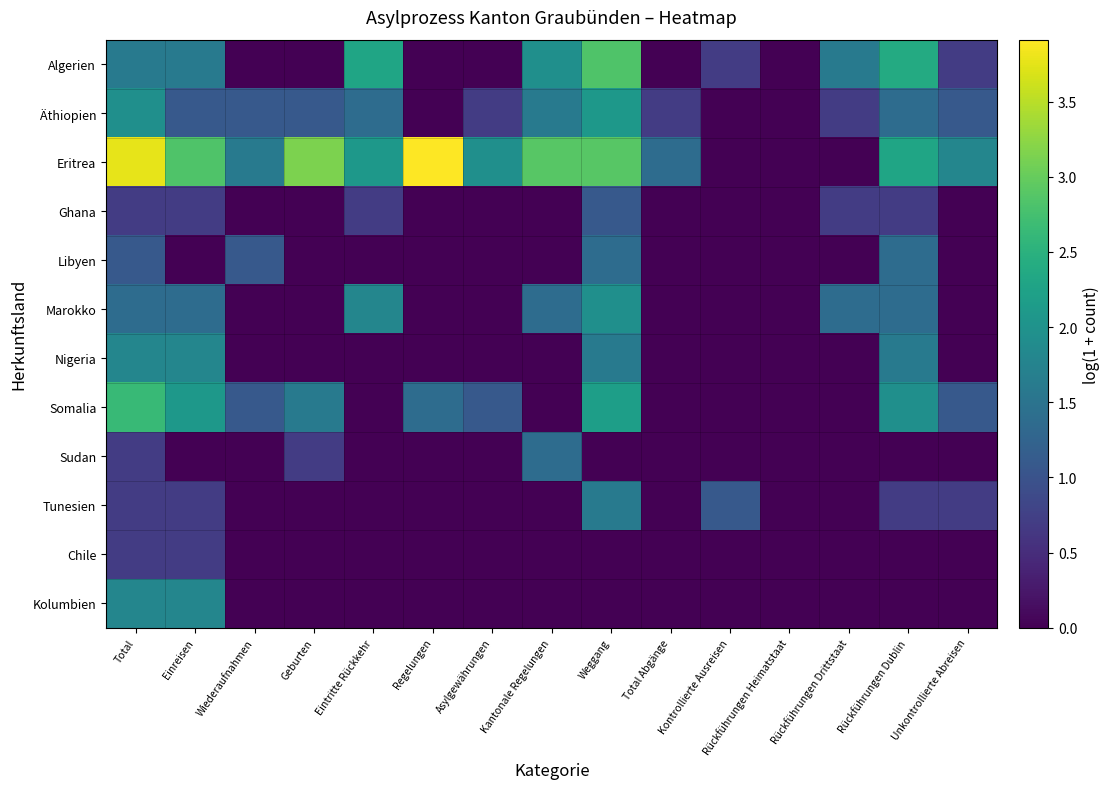

What is the maximum value shown in the chart?

3.9